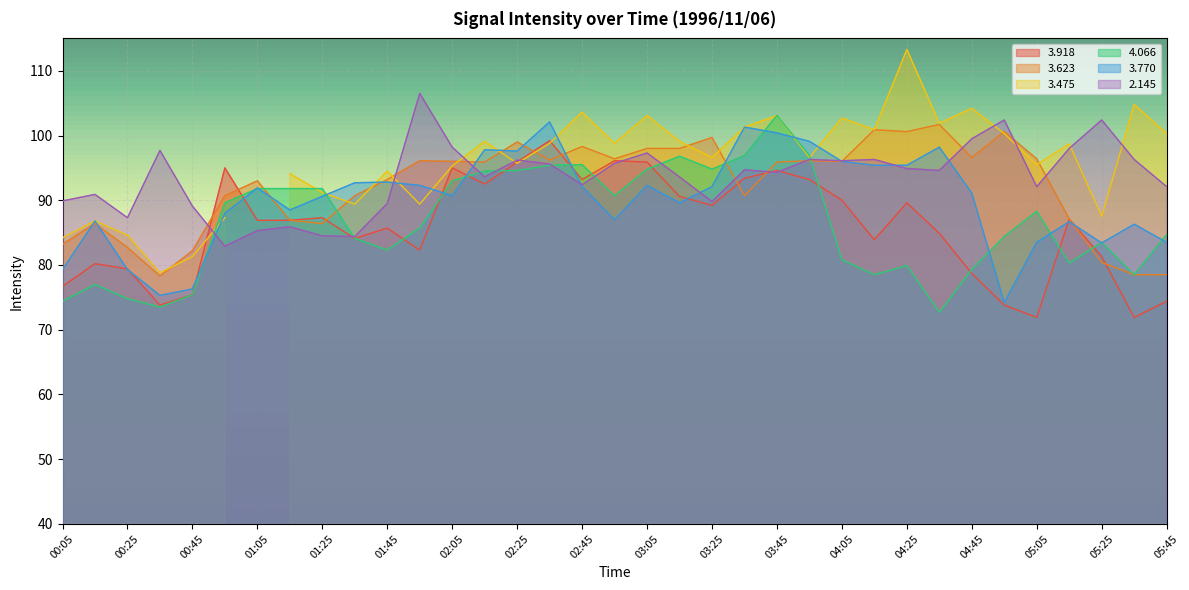

True or false:   4.066 has a value of 79.9 at 04:25.

True